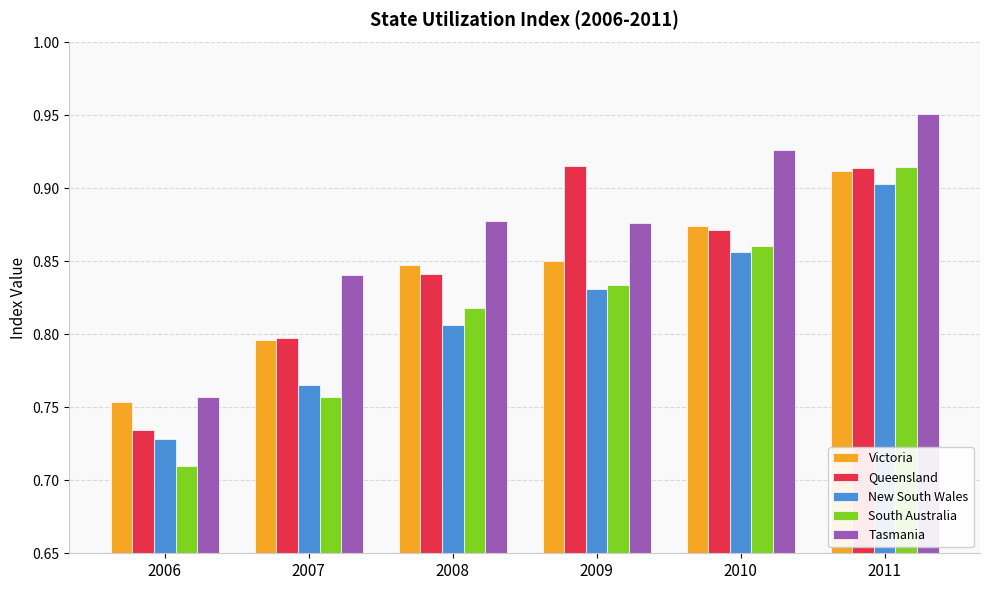

What are all the series names shown in the legend?

Victoria, Queensland, New South Wales, South Australia, Tasmania